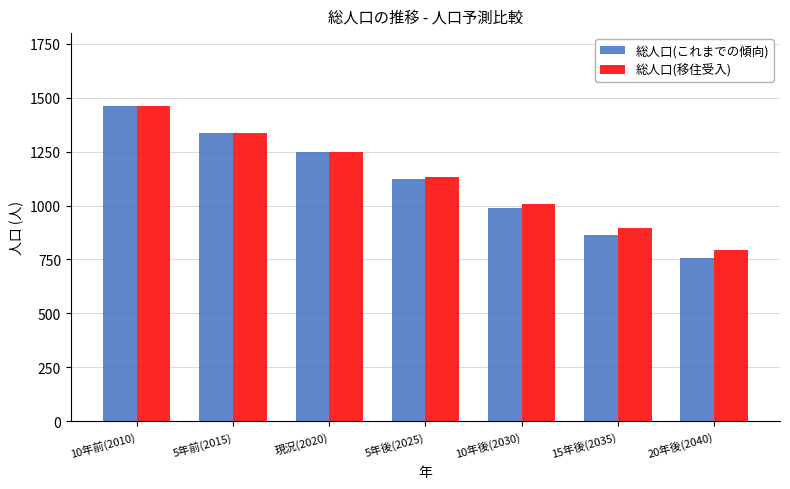

Rank the categories by 総人口(移住受入) value from lowest to highest.

20年後(2040), 15年後(2035), 10年後(2030), 5年後(2025), 現況(2020), 5年前(2015), 10年前(2010)